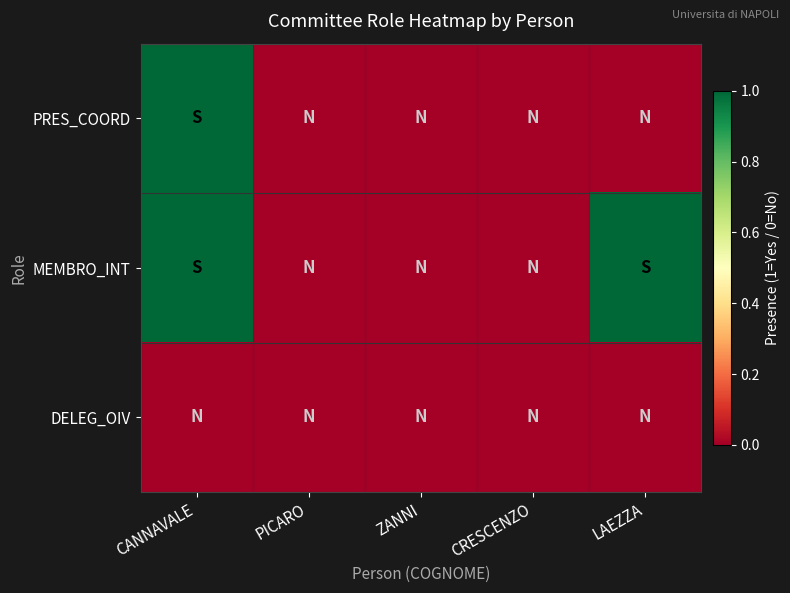

Reading left to right, list all the values displayed in this chart.

PRES_COORD: CANNAVALE=1	PICARO=0	ZANNI=0	CRESCENZO=0	LAEZZA=0
MEMBRO_INT: CANNAVALE=1	PICARO=0	ZANNI=0	CRESCENZO=0	LAEZZA=1
DELEG_OIV: CANNAVALE=0	PICARO=0	ZANNI=0	CRESCENZO=0	LAEZZA=0